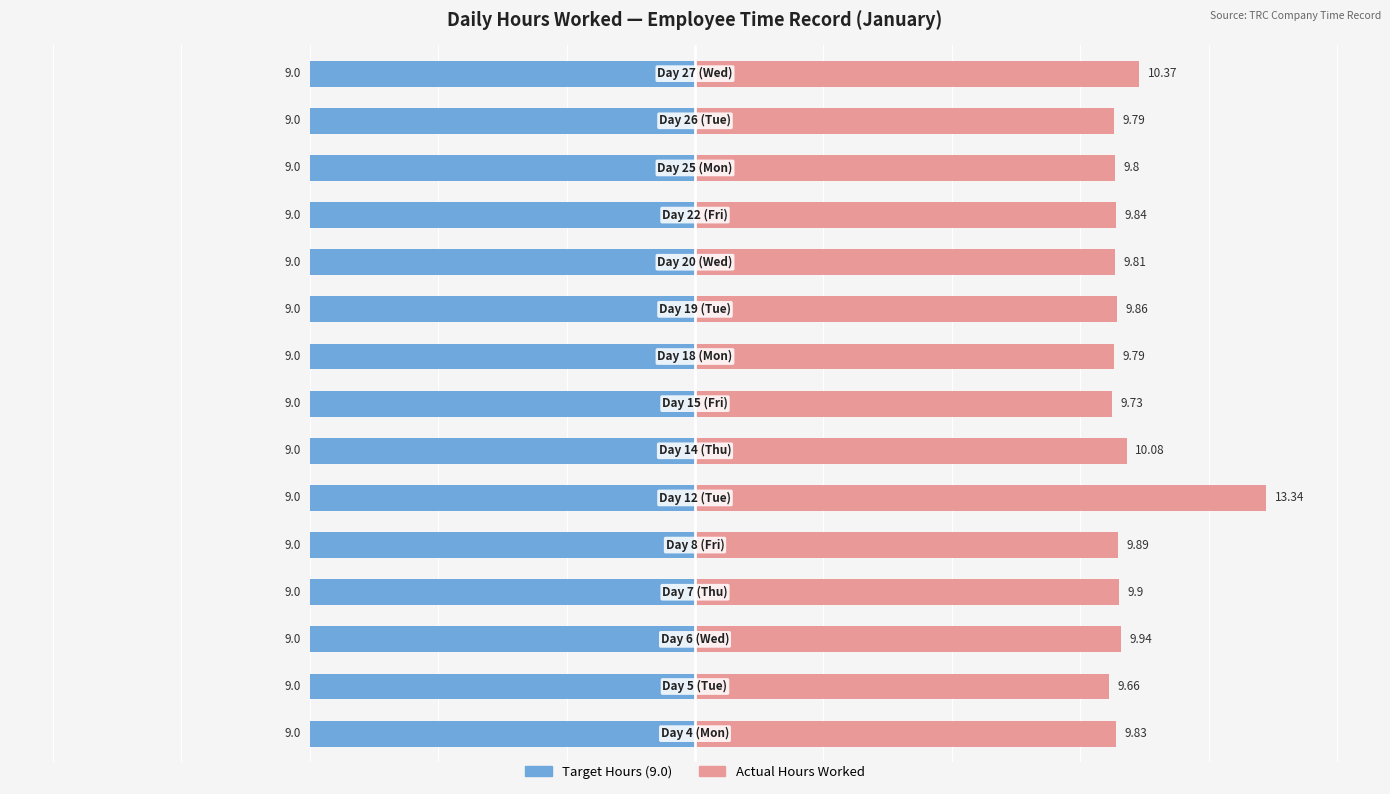

List the series in order of their peak value, lowest first.

Target Hours (9.0), Actual Hours